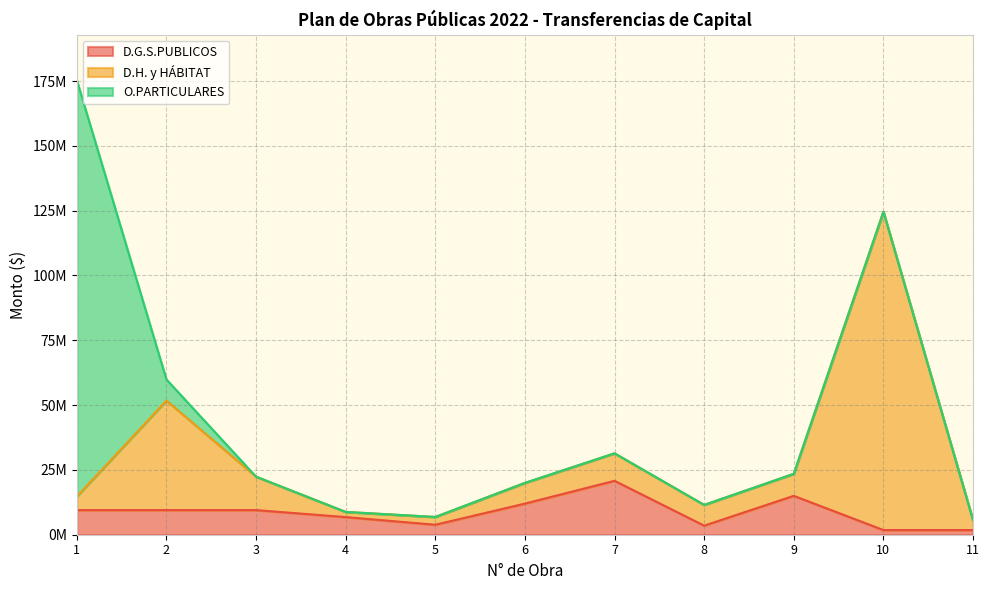

How many categories are shown in the chart?

11